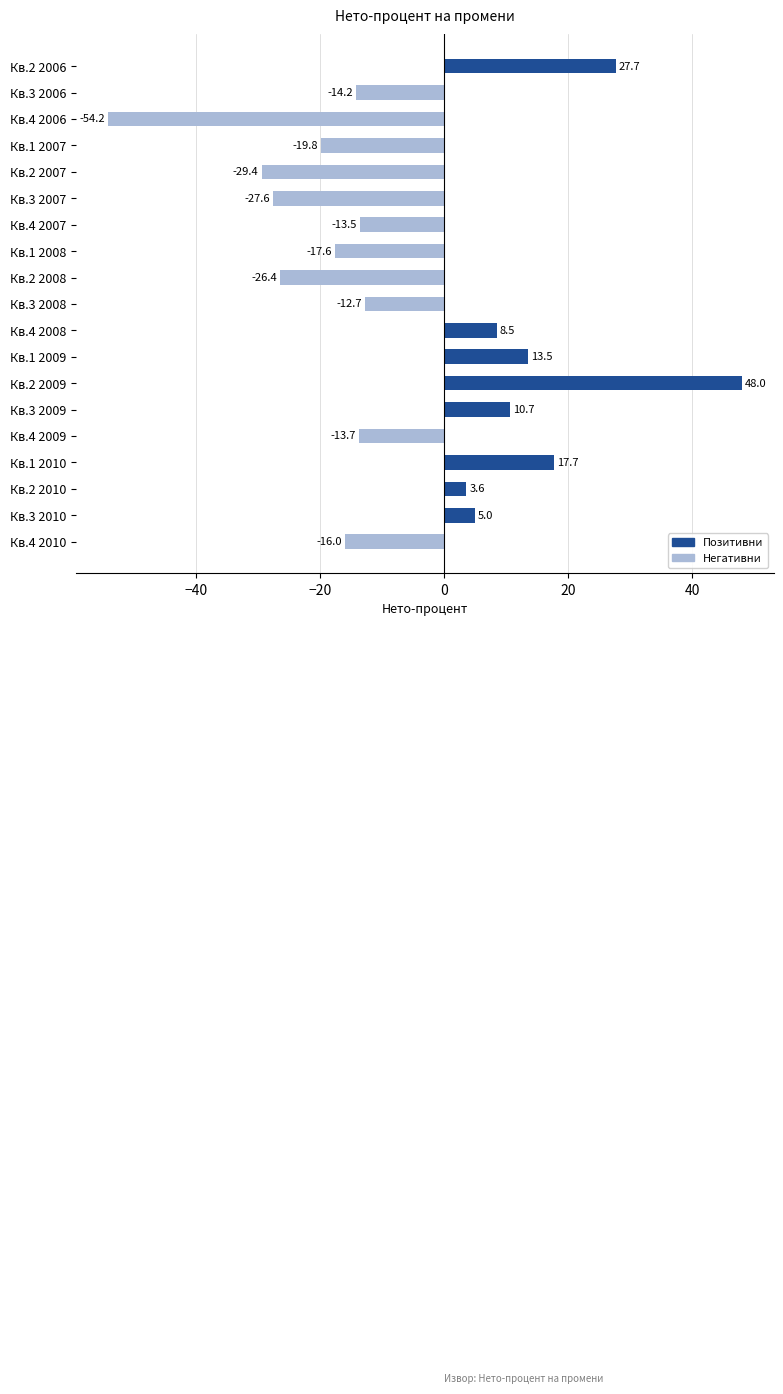

What value does the data have at Кв.1 2009?

13.5